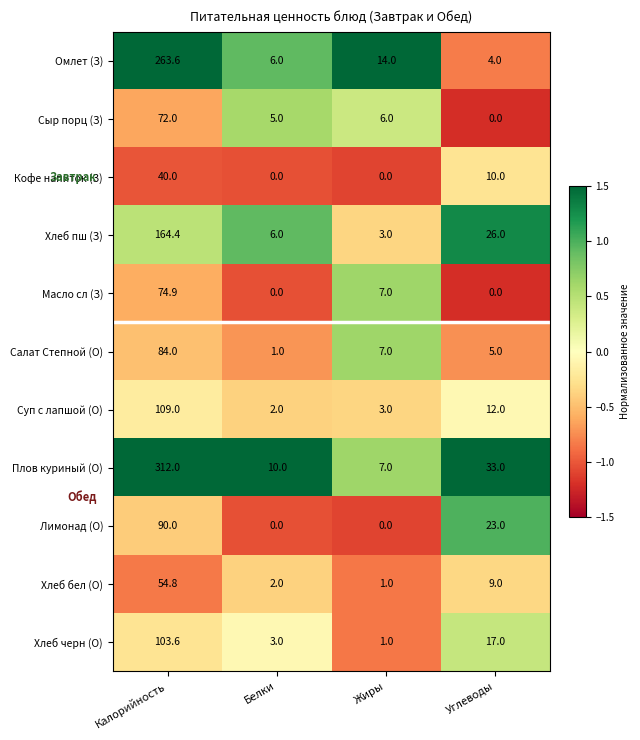

At which label does Плов куриный (О) first exceed 33?

Калорийность